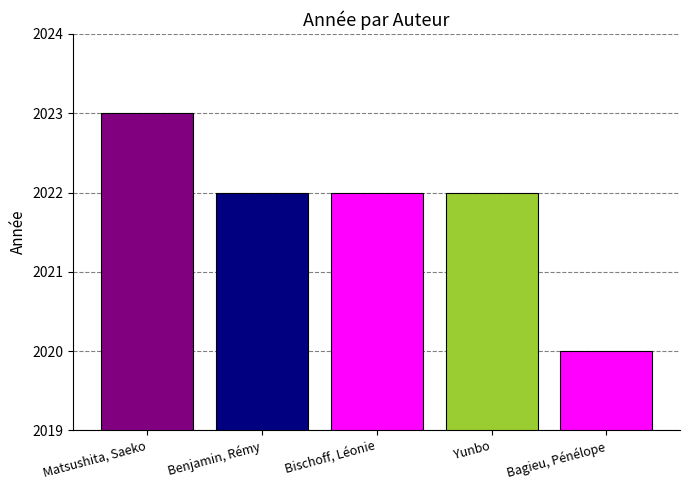

What is the sum of the values at Benjamin, Rémy and Yunbo?

4044